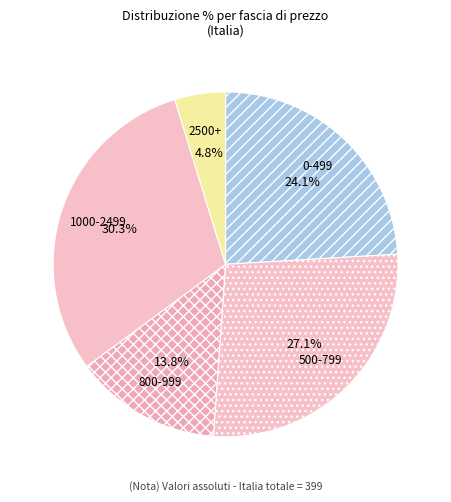

How much of the chart is everything except 0-499?

75.9%